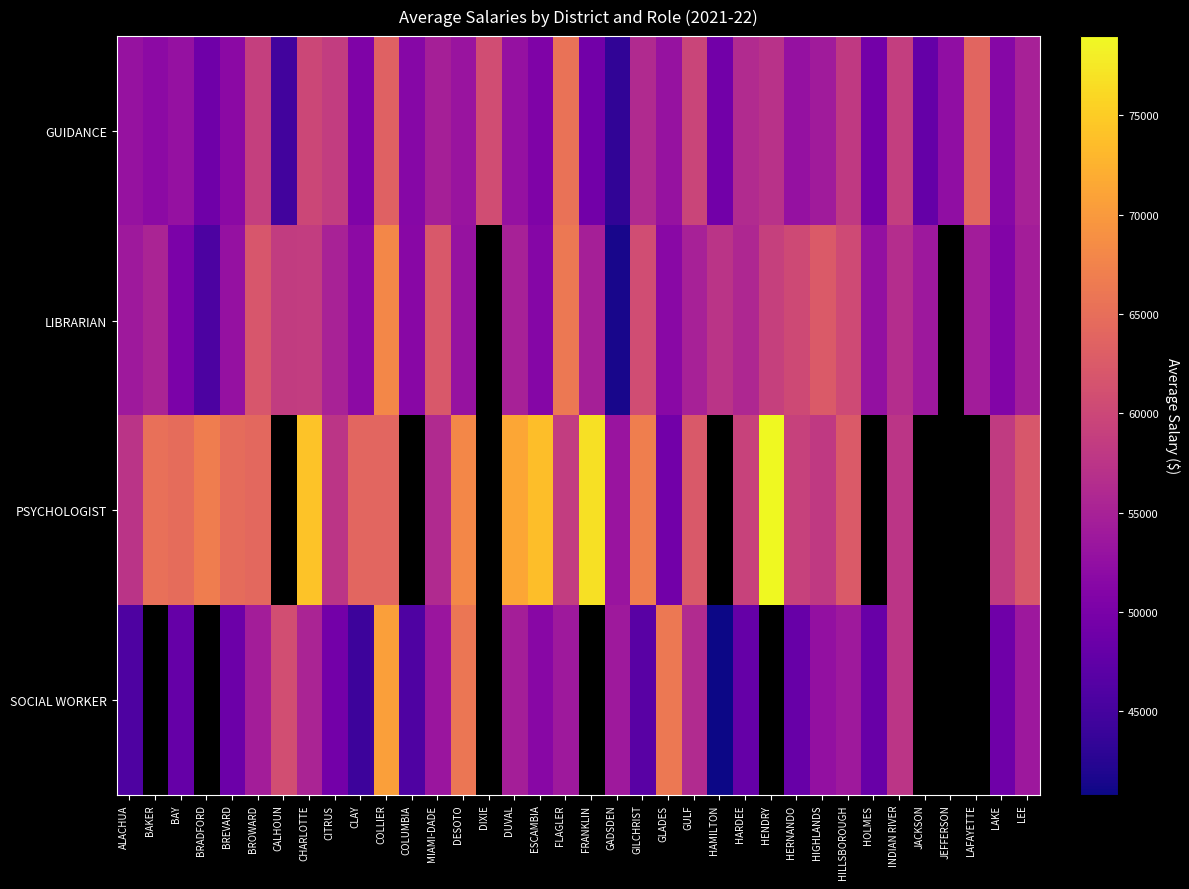

What is the total value across all series at BREVARD?

218018.4